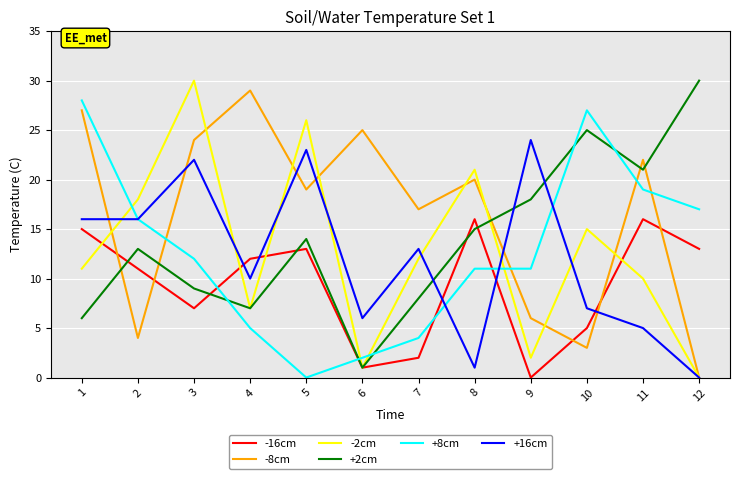

The -2cm series shows 2 at 9. True or false?

True